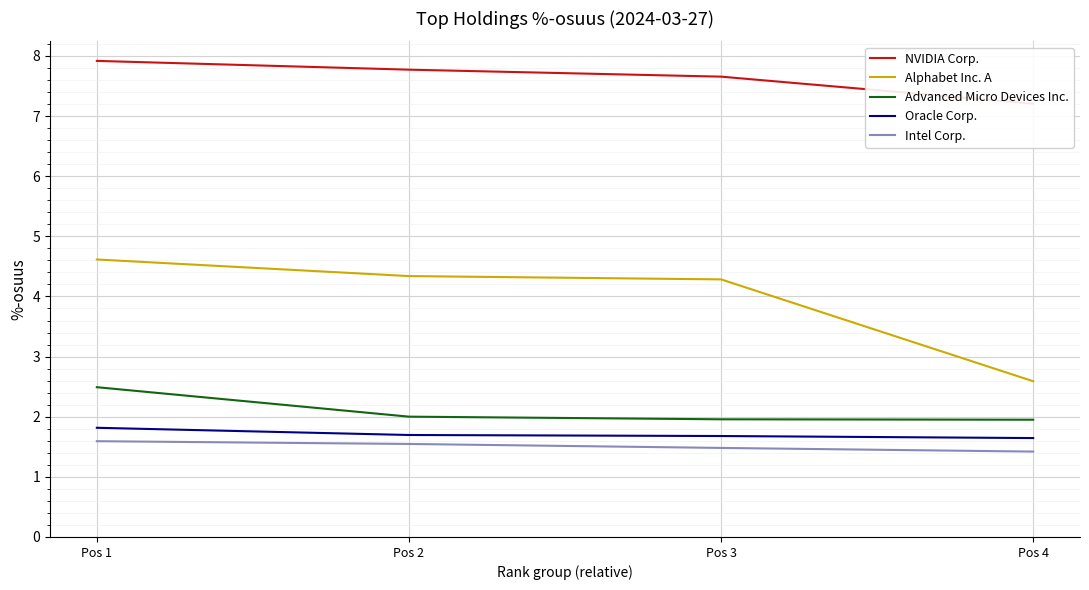

True or false: Oracle Corp. and Intel Corp. cross at least once.

False